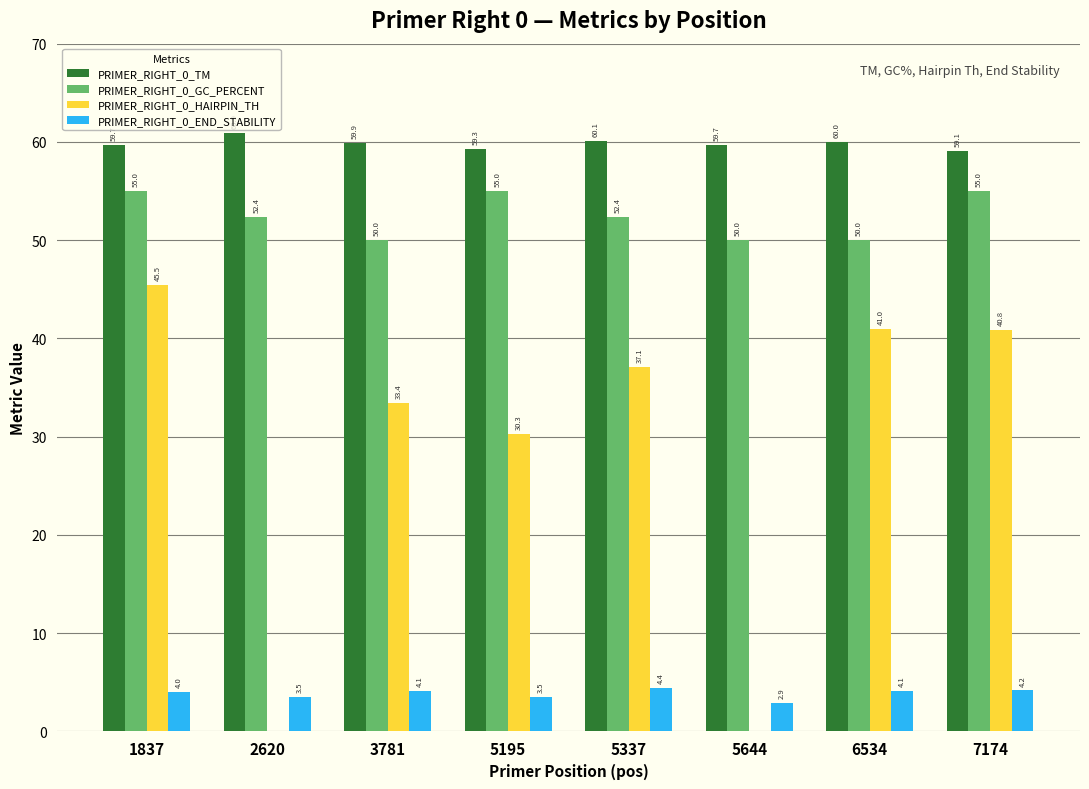

Are the bars horizontal?

No